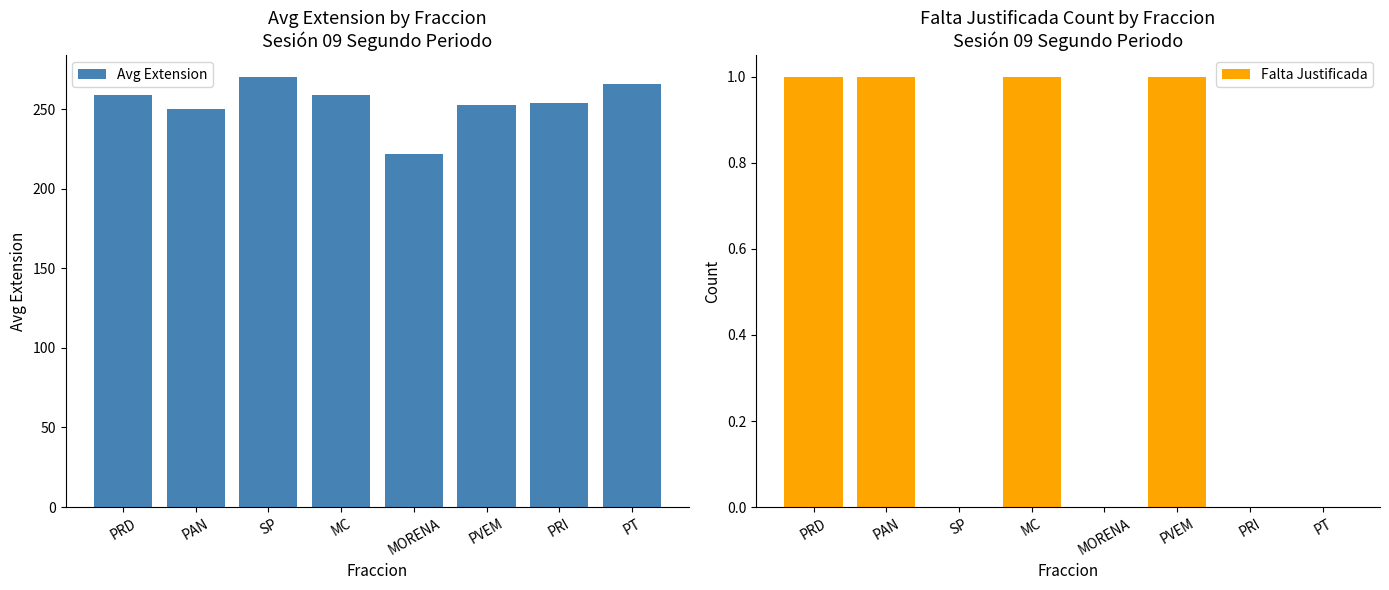

Which has a higher value, SP or MC?

SP